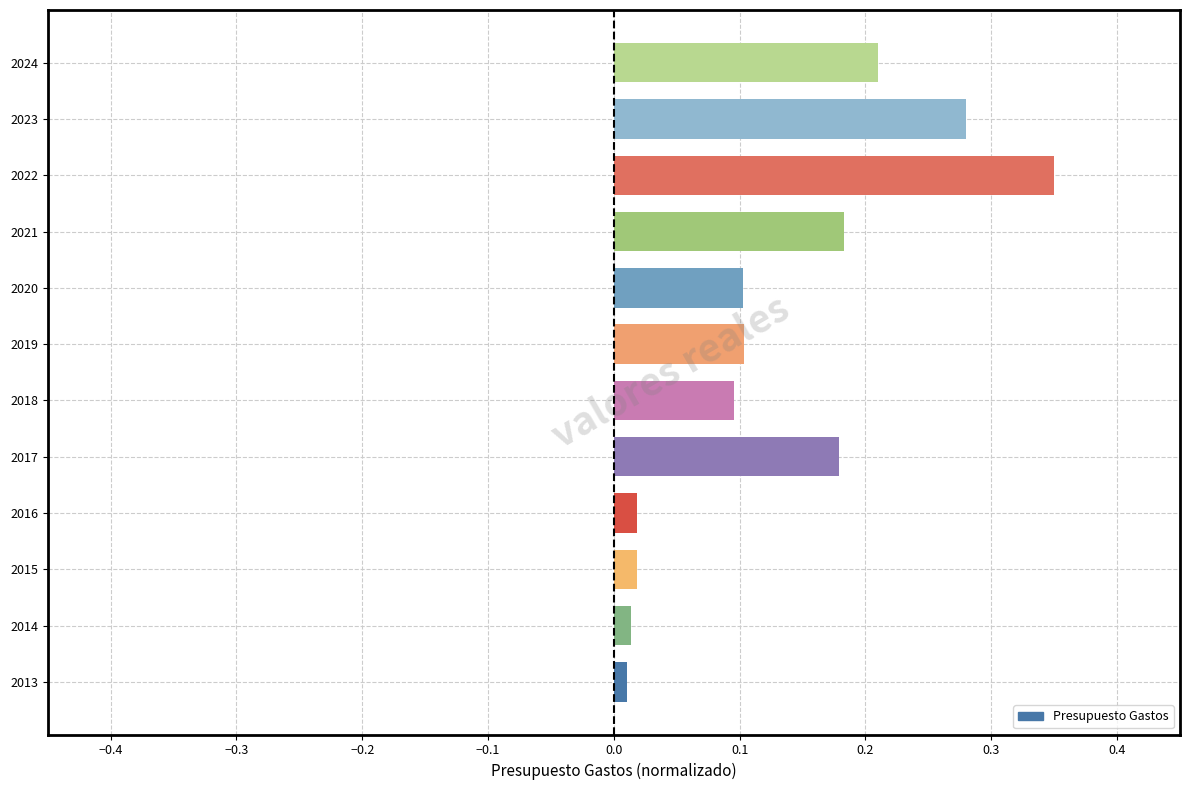

Between 2017 and 2023, which is larger?

2023